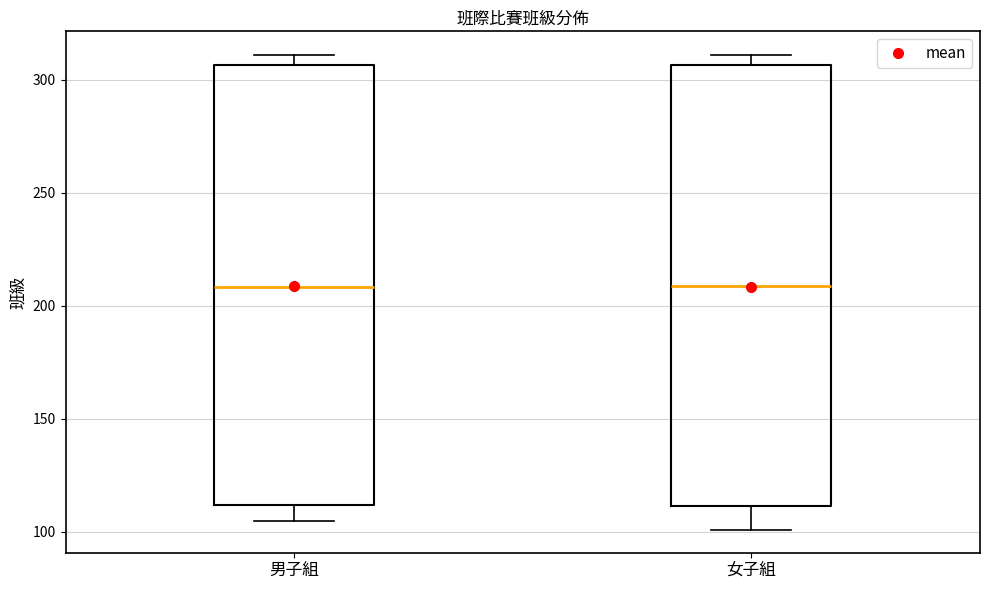

Reading left to right, read every box against the y-axis: the position of its median line, the range the box covers, and the ends of its whiskers. The values are not printed on the chart, so give them approximately, as read against the axis.

男子組: median 210, box 110 to 305, whiskers 105 to 310
女子組: median 210, box 110 to 305, whiskers 100 to 310